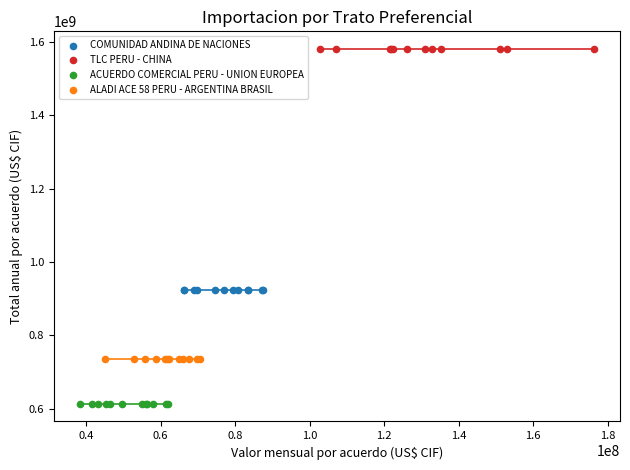

Which series reaches the maximum Y coordinate?

TLC PERU - CHINA